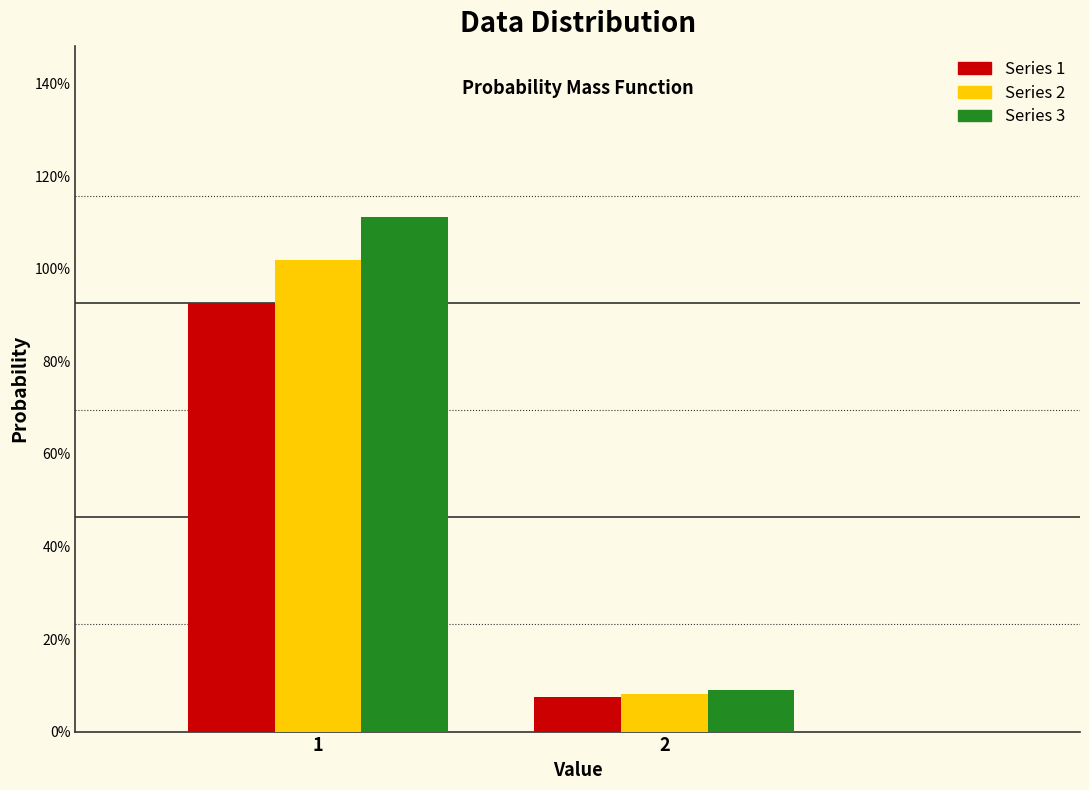

Does the chart contain any negative values?

No